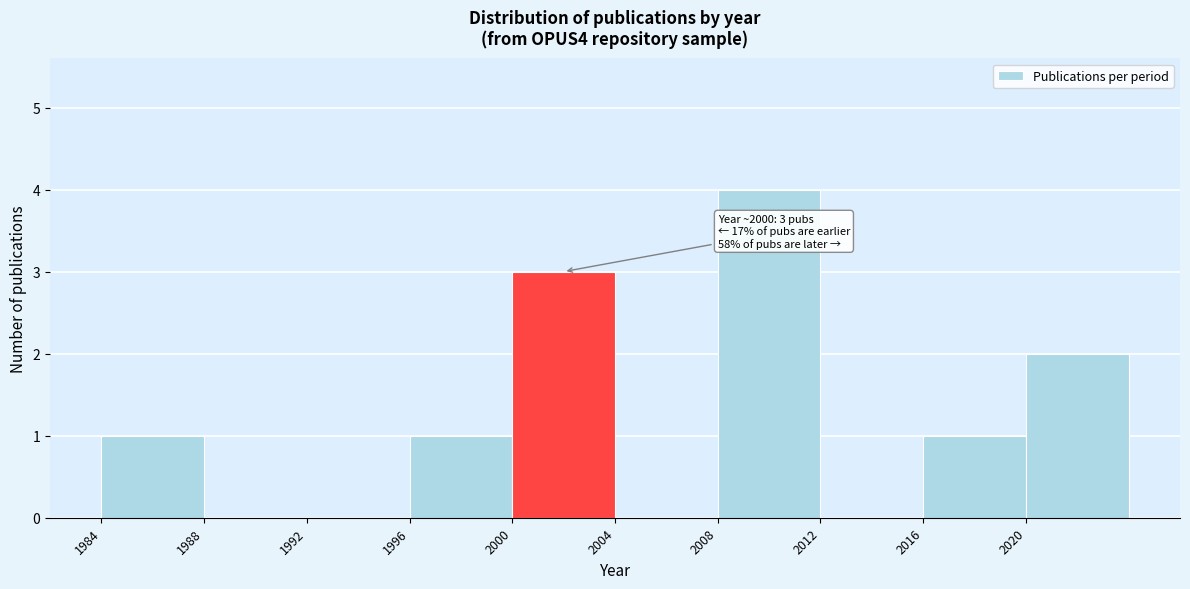

Which range on the x-axis has the tallest bar?

2008 to 2012